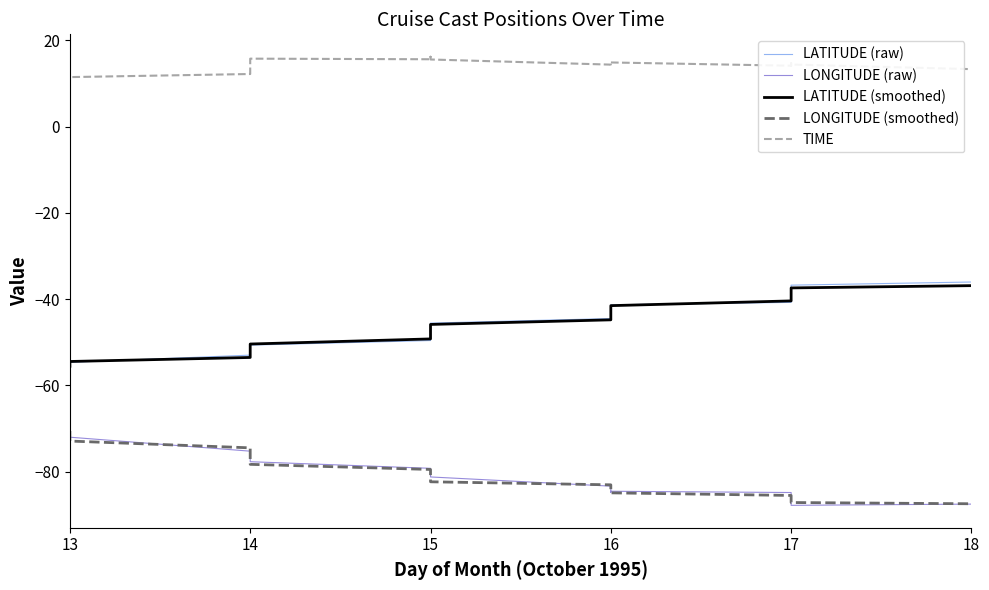

What is the value of the LONGITUDE (raw) point at the 19th from the left?

-84.8